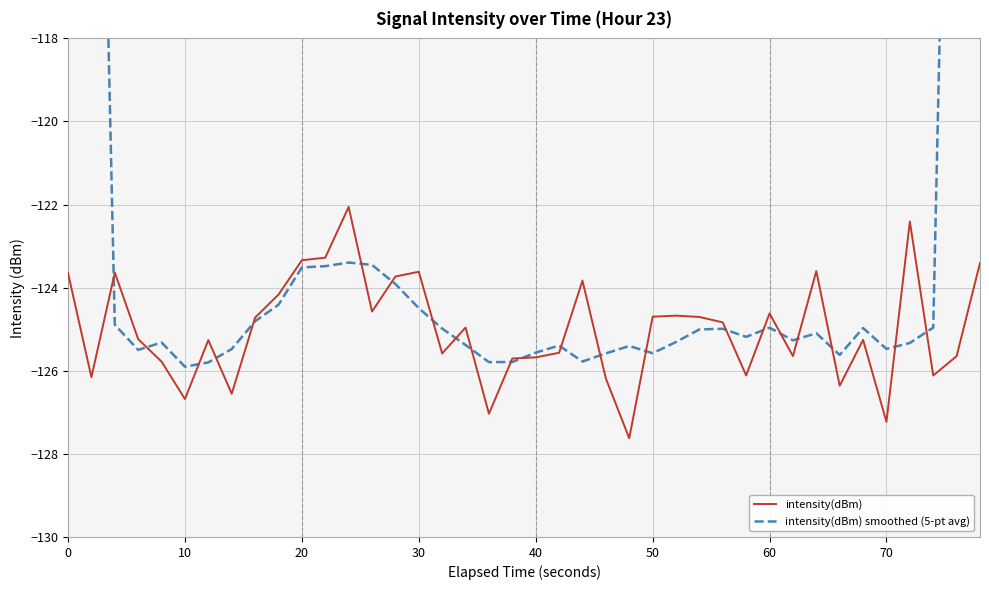

What is the lowest value of the intensity(dBm) series?

-127.6